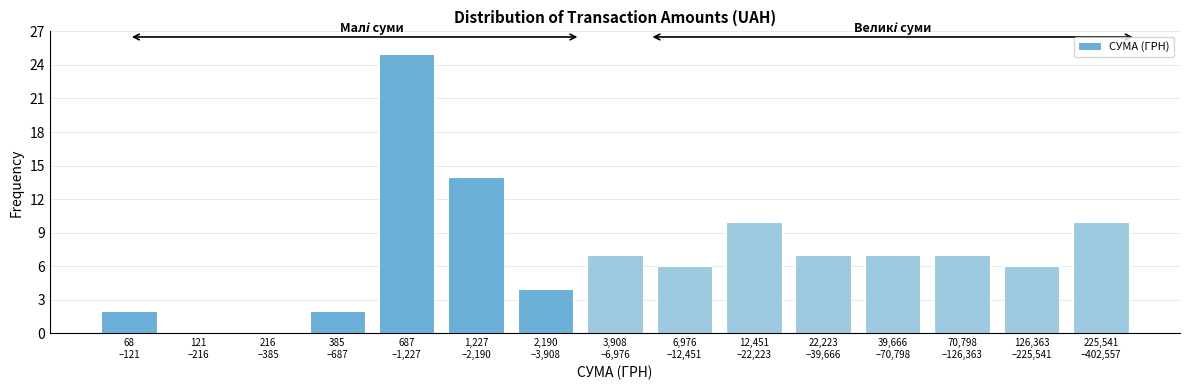

What is the greatest value displayed?

25